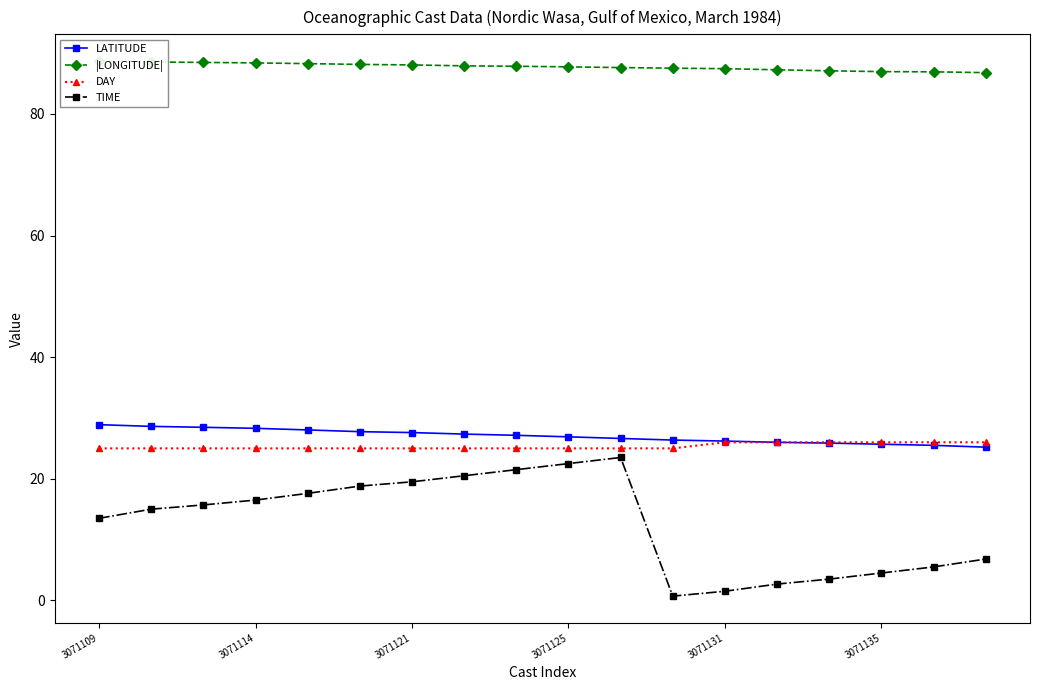

What is the label of the 1st point from the left?

3071109